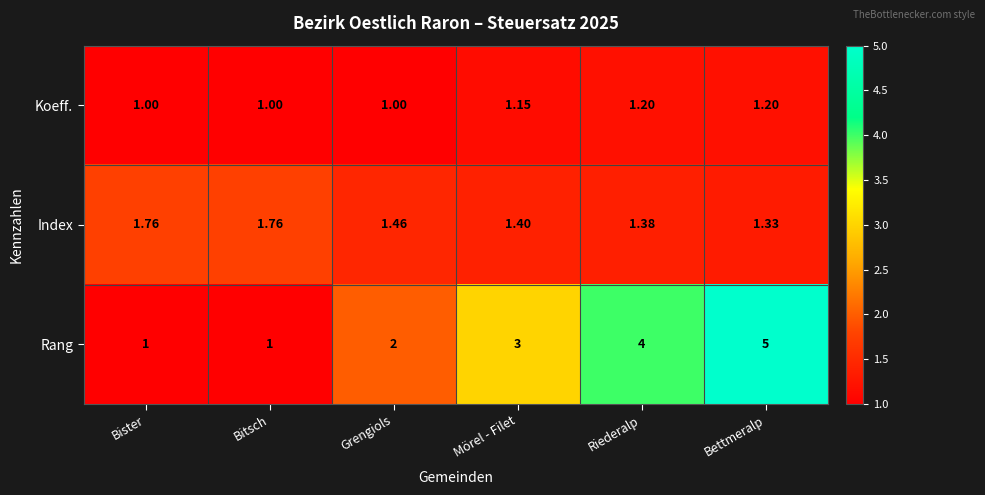

Where is Rang nearest to the value 3?

Mörel - Filet